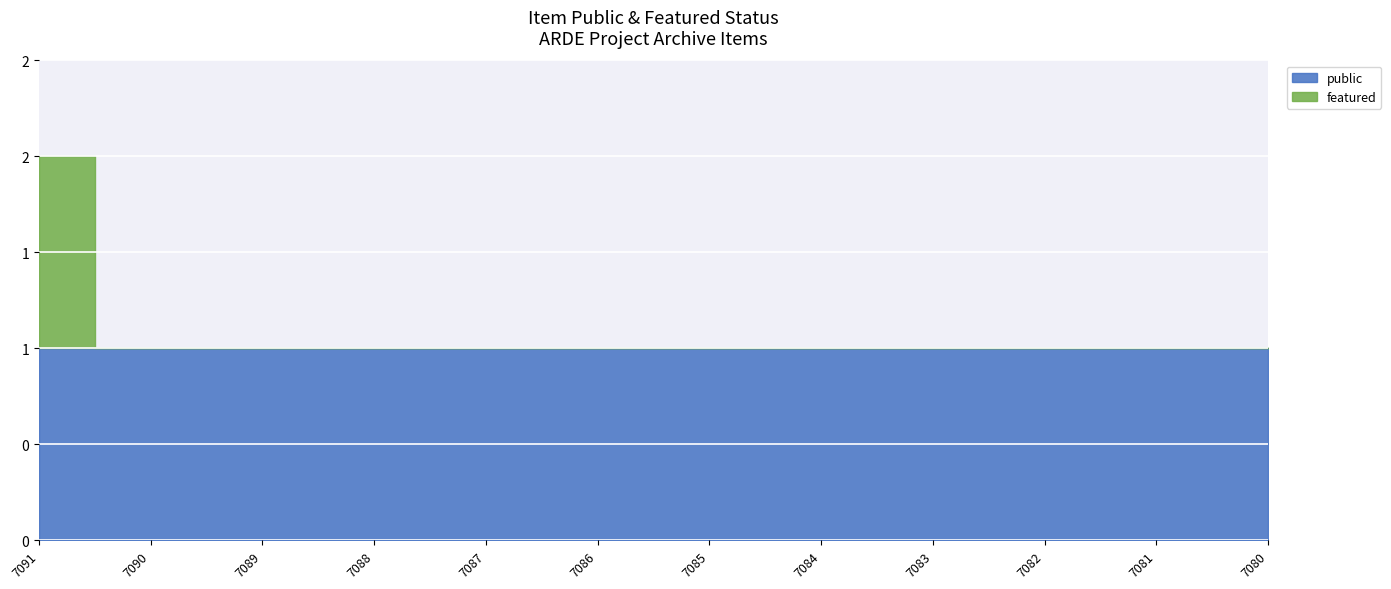

Reading left to right, what are all the values shown in this chart?

public: 7091=1	7090=1	7089=1	7088=1	7087=1	7086=1	7085=1	7084=1	7083=1	7082=1	7081=1	7080=1
featured: 7091=1	7090=0	7089=0	7088=0	7087=0	7086=0	7085=0	7084=0	7083=0	7082=0	7081=0	7080=0